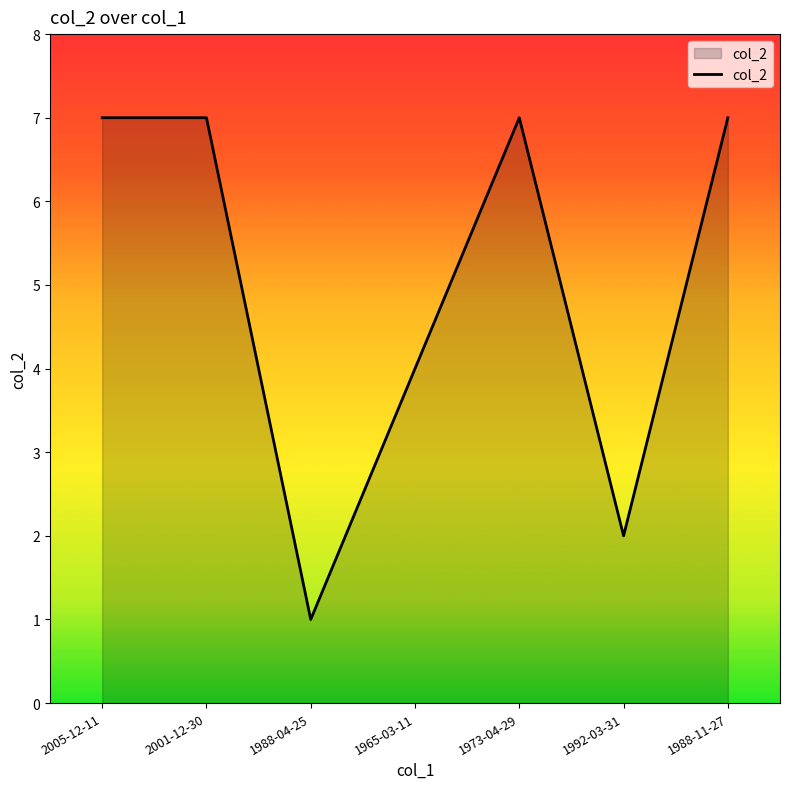

Where is the first local minimum?

1988-04-25